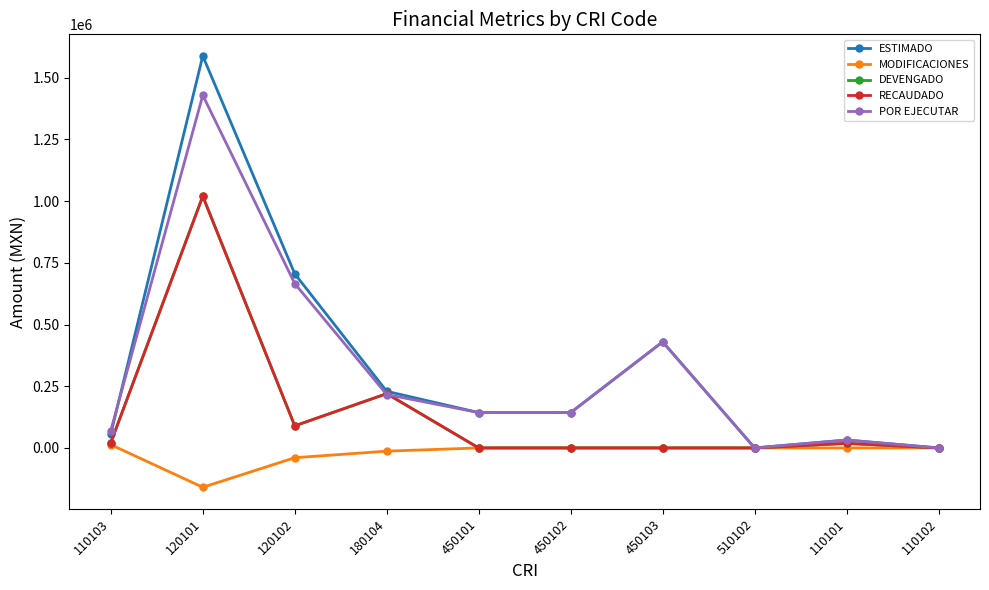

What is the label of the 1st point from the right?

110102